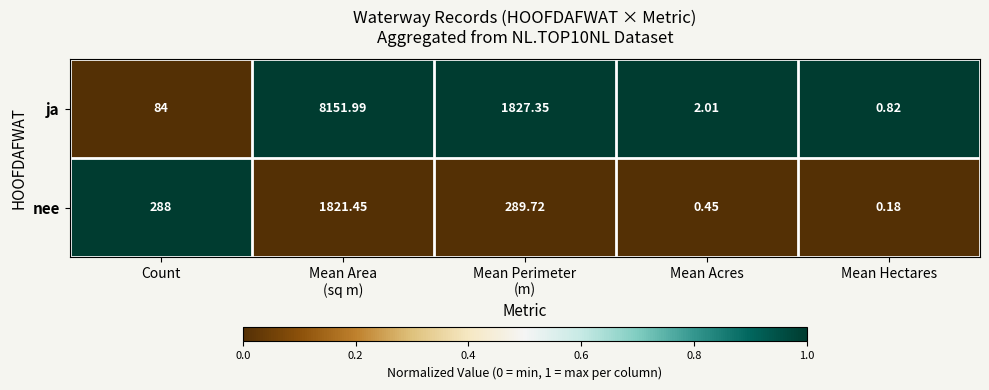

Which series changed the most between Count and Mean Perimeter
(m)?

ja